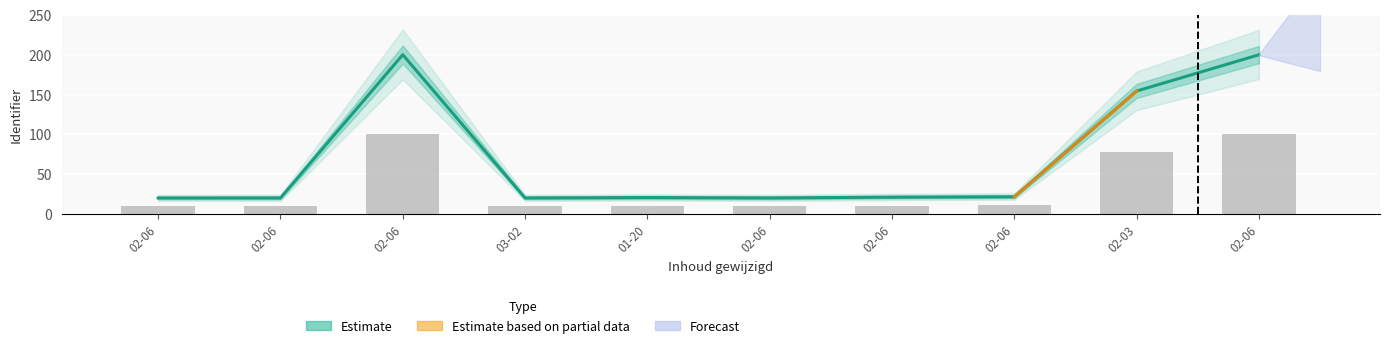

What is the label of the 8th bar from the right?

02-06